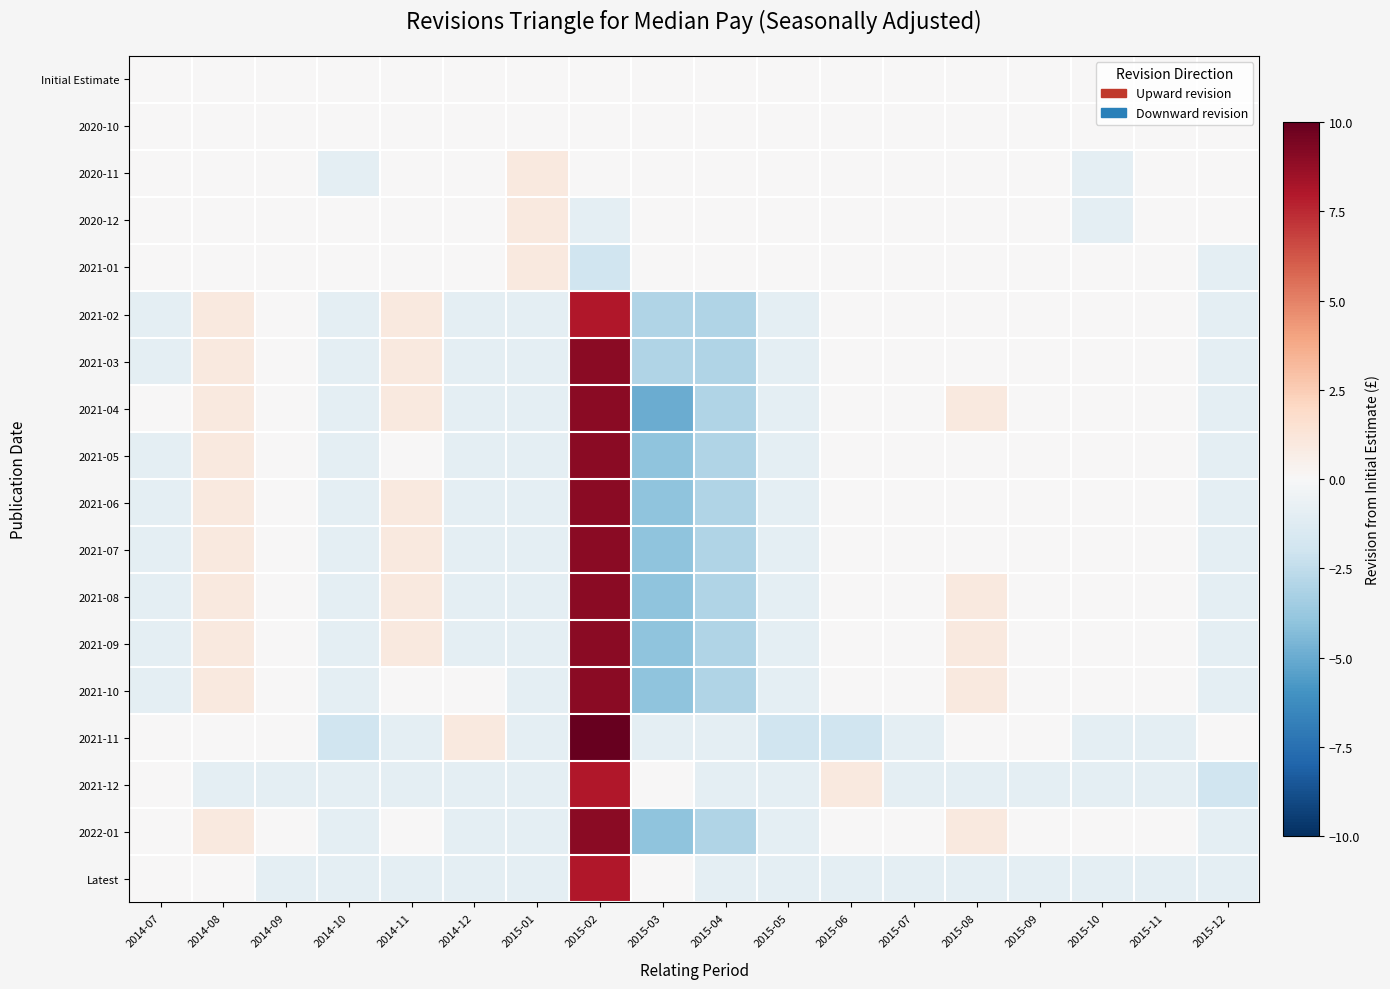

List the series in order of their peak value, lowest first.

Initial Estimate, 2020-10, 2020-11, 2020-12, 2021-01, 2021-02, 2021-12, Latest, 2021-03, 2021-04, 2021-05, 2021-06, 2021-07, 2021-08, 2021-09, 2021-10, 2022-01, 2021-11